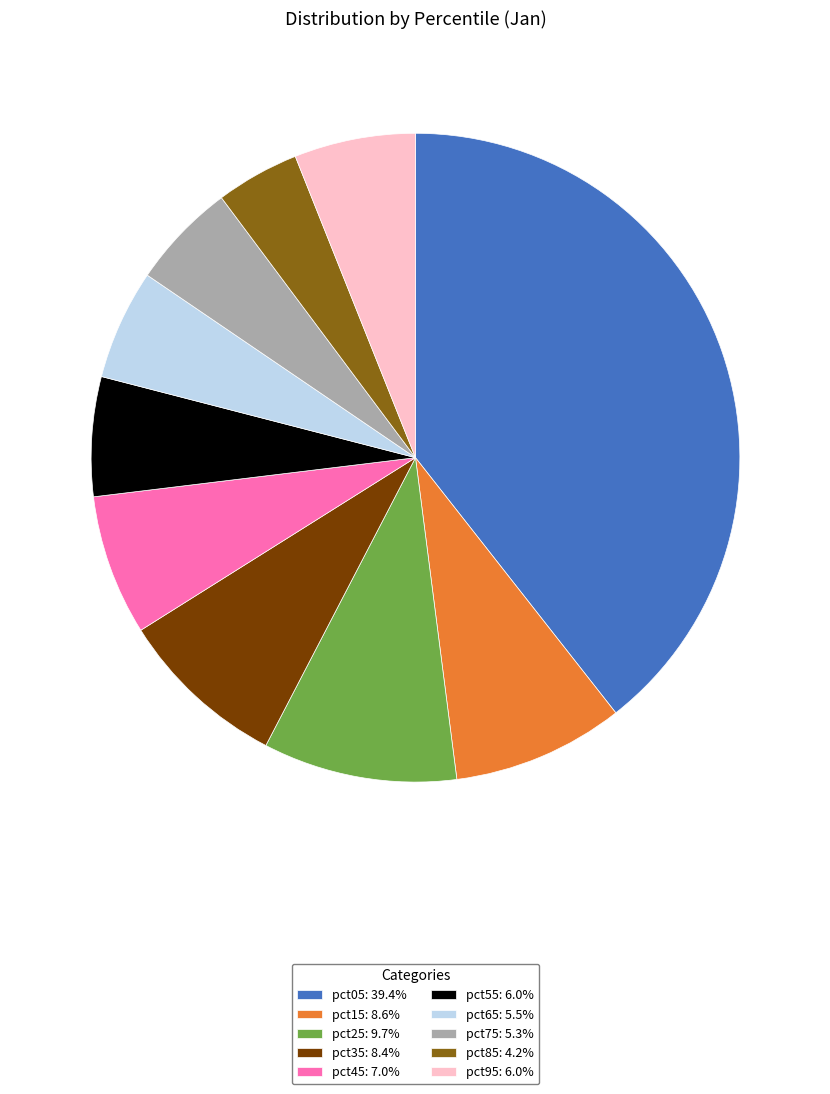

Does any single category account for the majority?

No